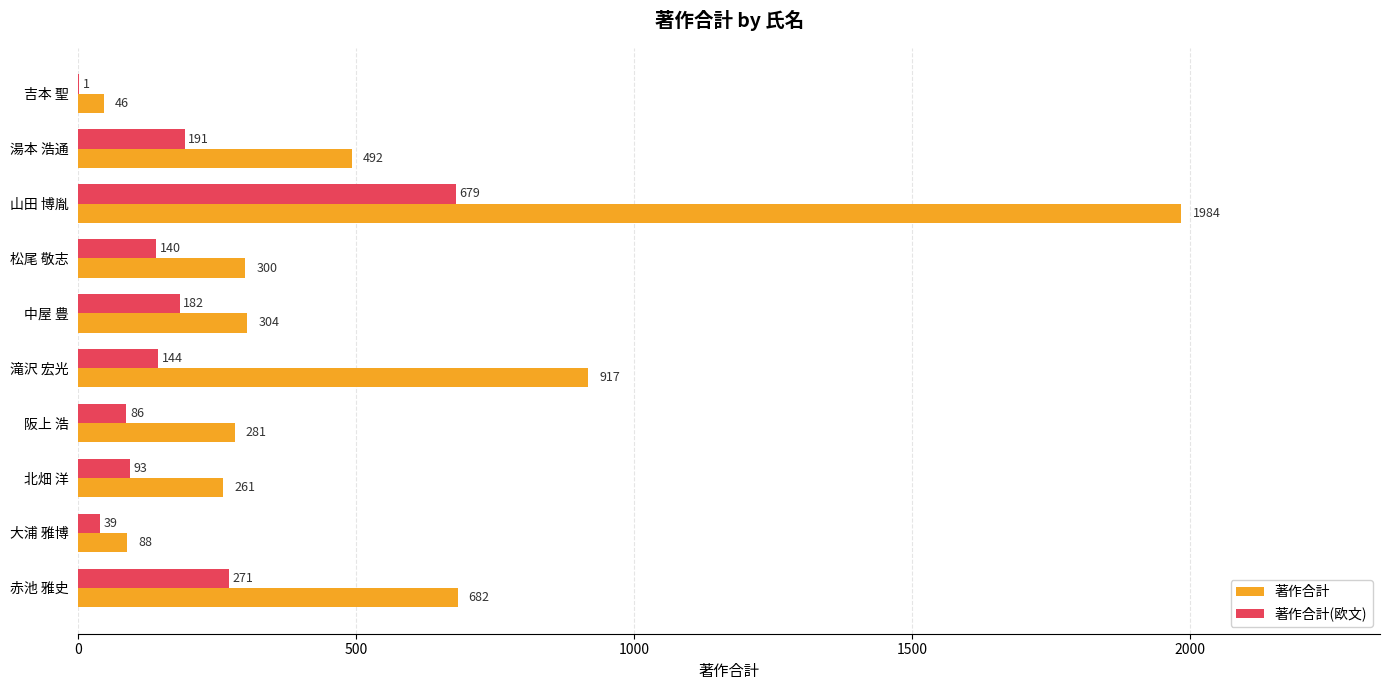

True or false: 著作合計(欧文) has a value of 679 at 山田 博胤.

True